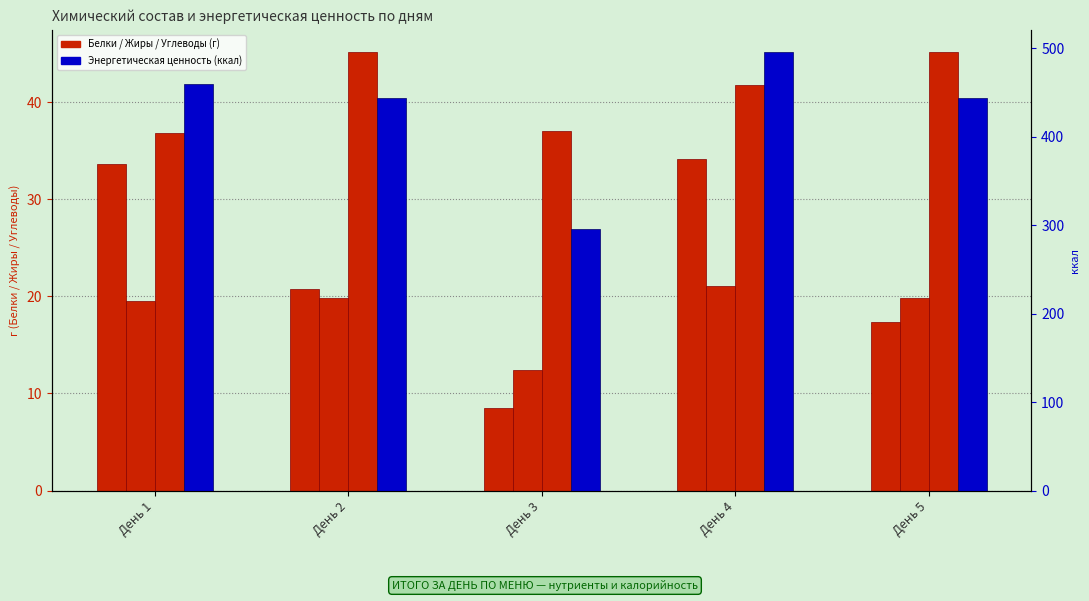

What is the value of the Белки (г) bar at the 4th from the left?

34.2